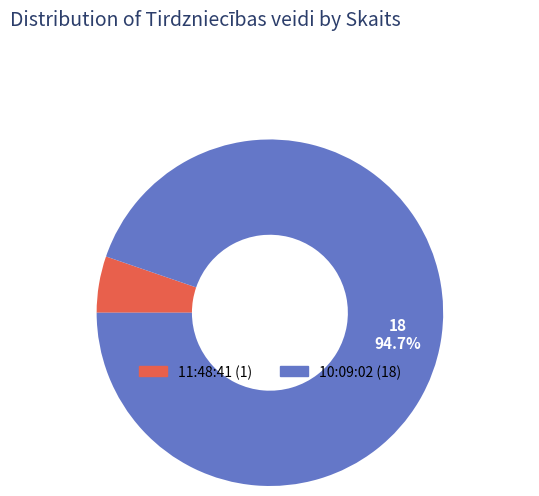

What is the majority slice?

10:09:02